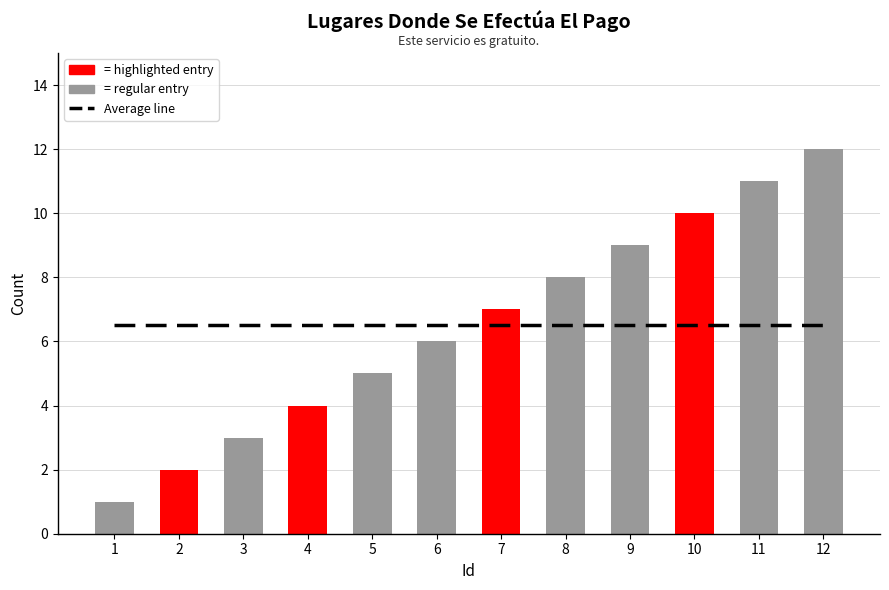

What is the total value across all series at 9?

15.5